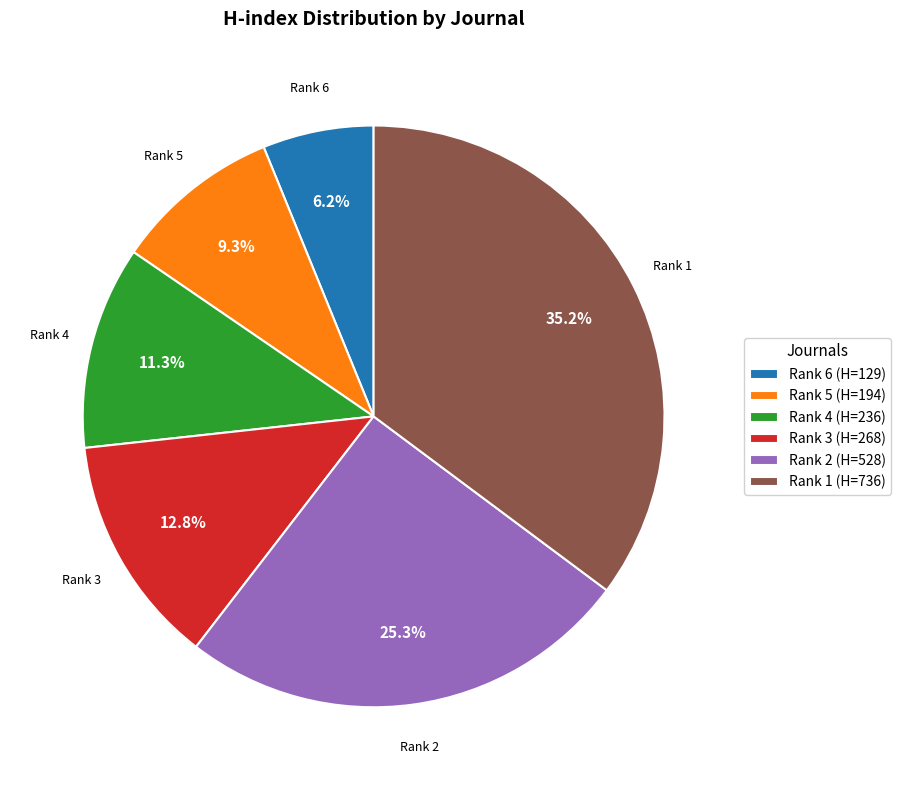

What is the smallest slice in the pie chart?

Rank 6 (H=129)